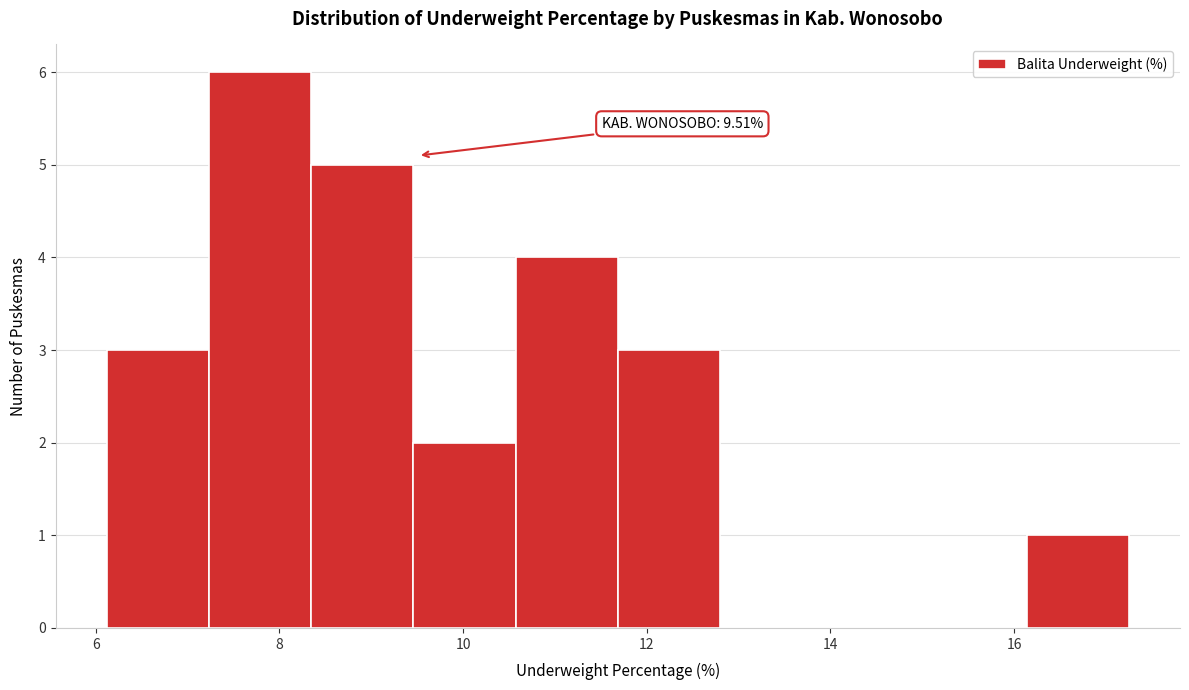

Which range on the x-axis has the tallest bar?

7.2 to 8.4